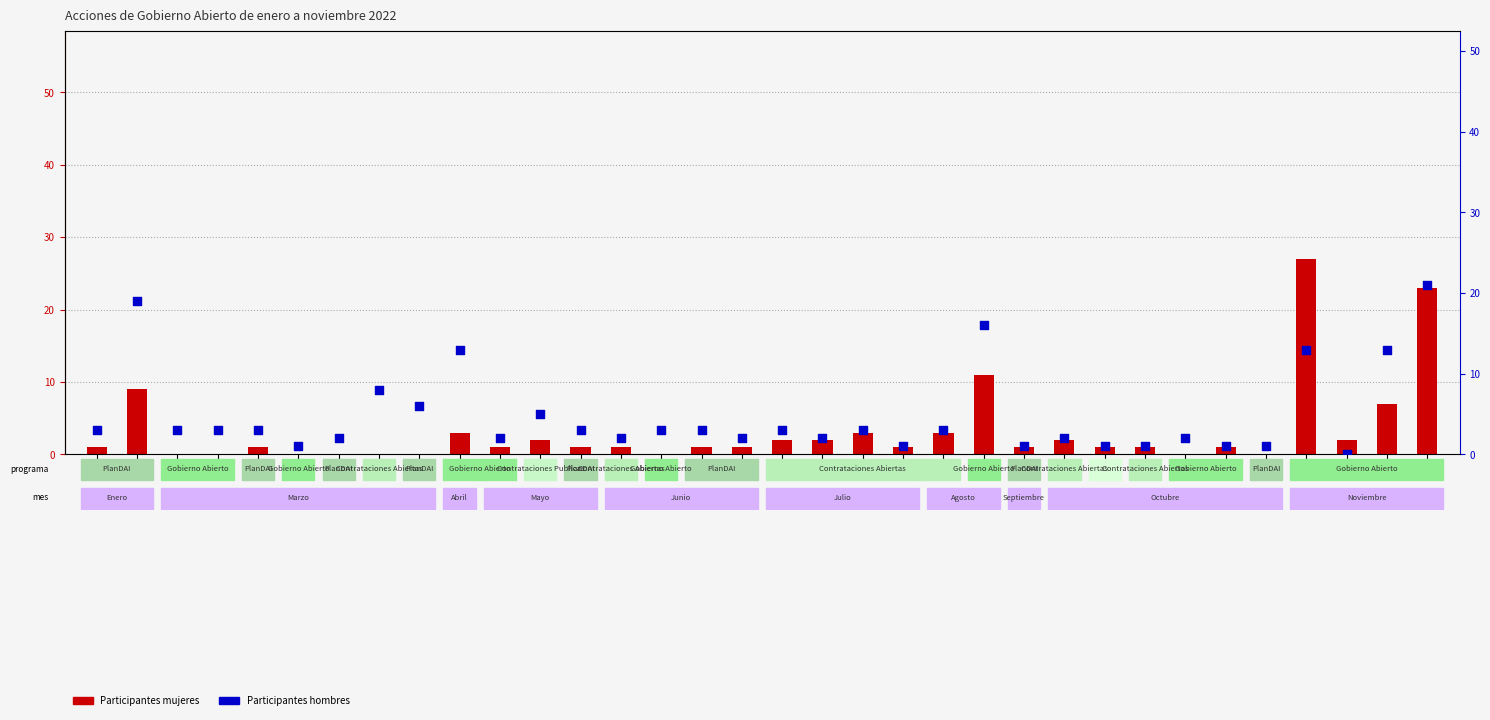

At how many categories does at least one series exceed 20?

2